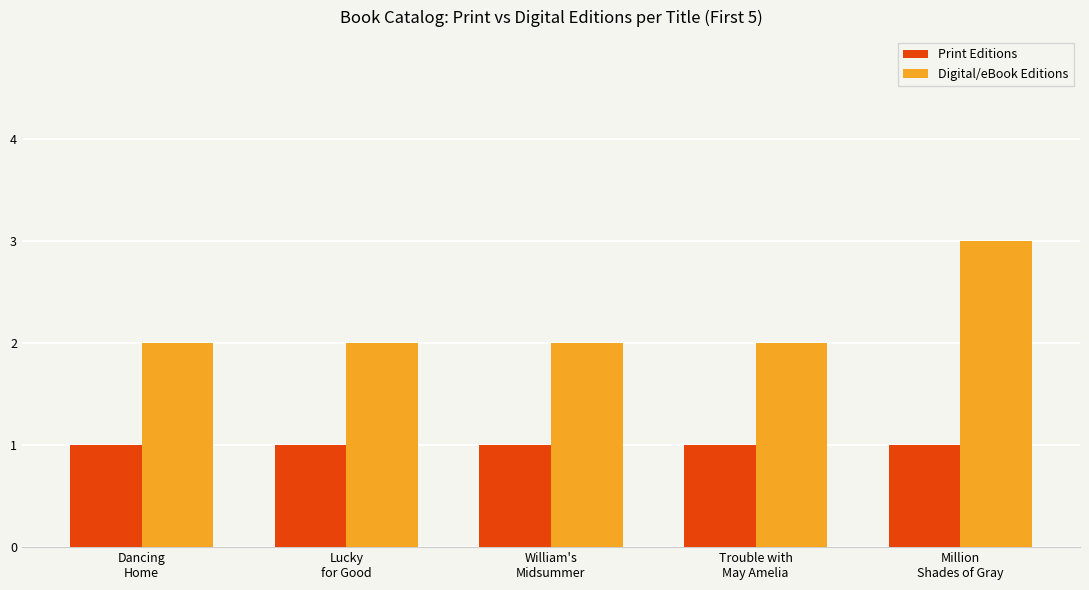

At which category is the sum across all series the highest?

Million
Shades of Gray